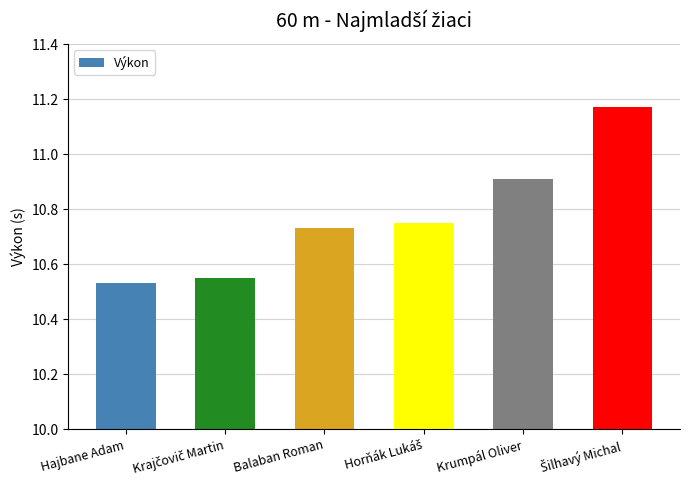

What is the change in value from Hajbane Adam to Krumpál Oliver?

+0.4